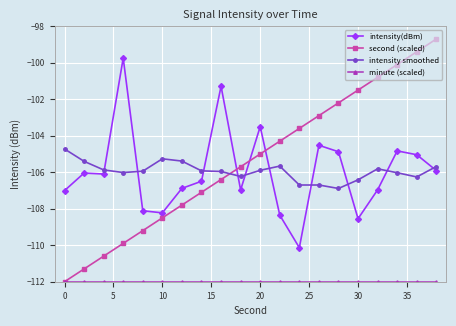

What is the difference between the maximum and minimum values in the second (scaled) series?

13.3